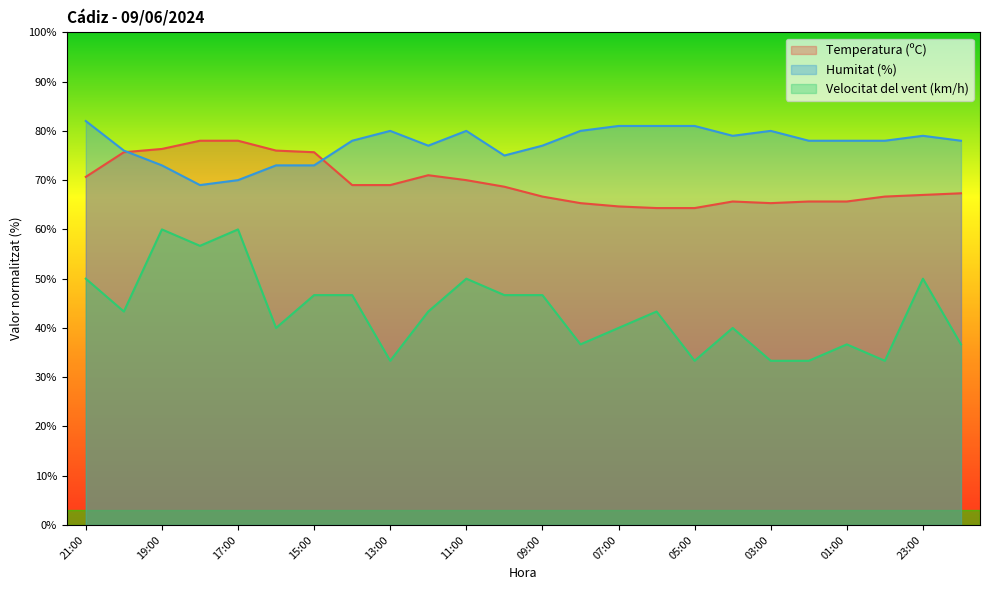

What is the value of the Temperatura (ºC) point at the 5th from the left?

78.0